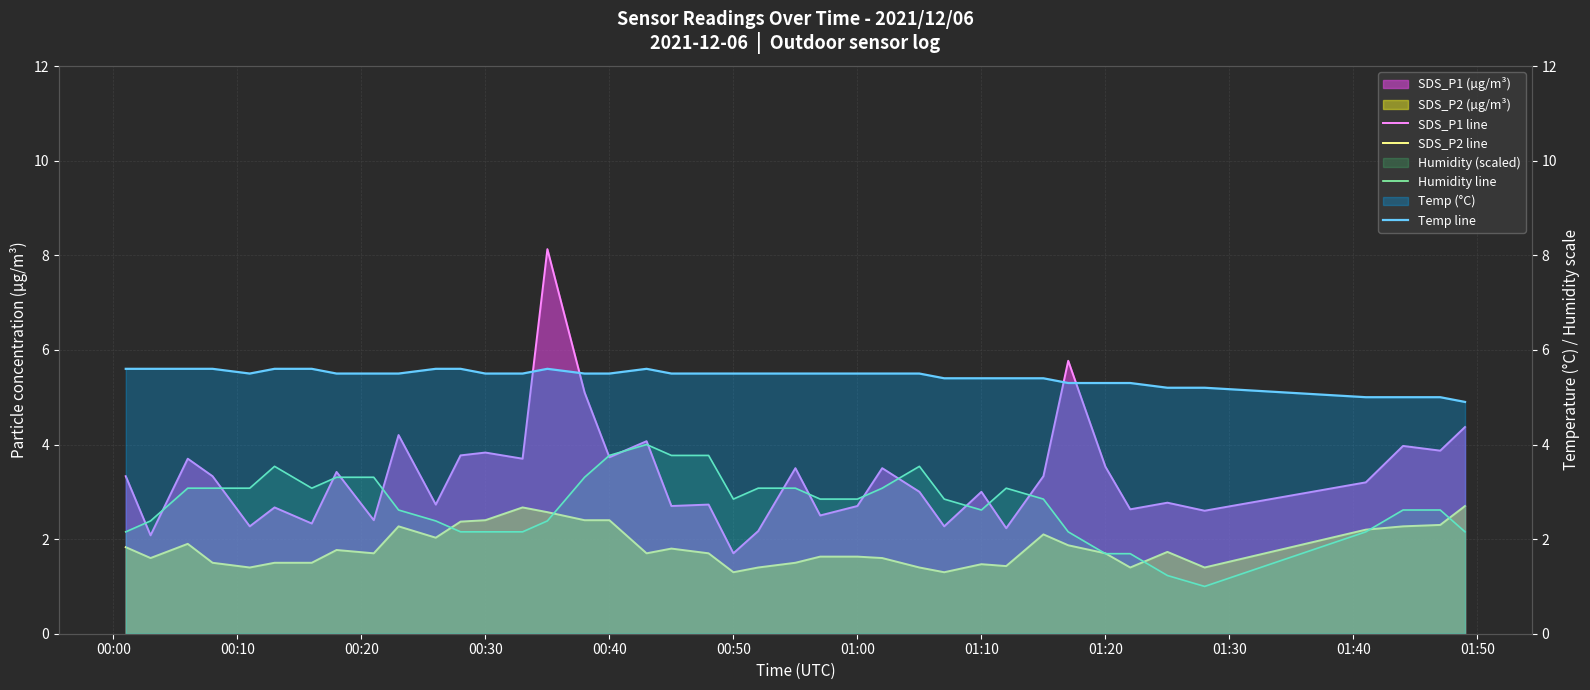

In Humidity line, how many points are lower than both neighbors (excluding endpoints)?

4